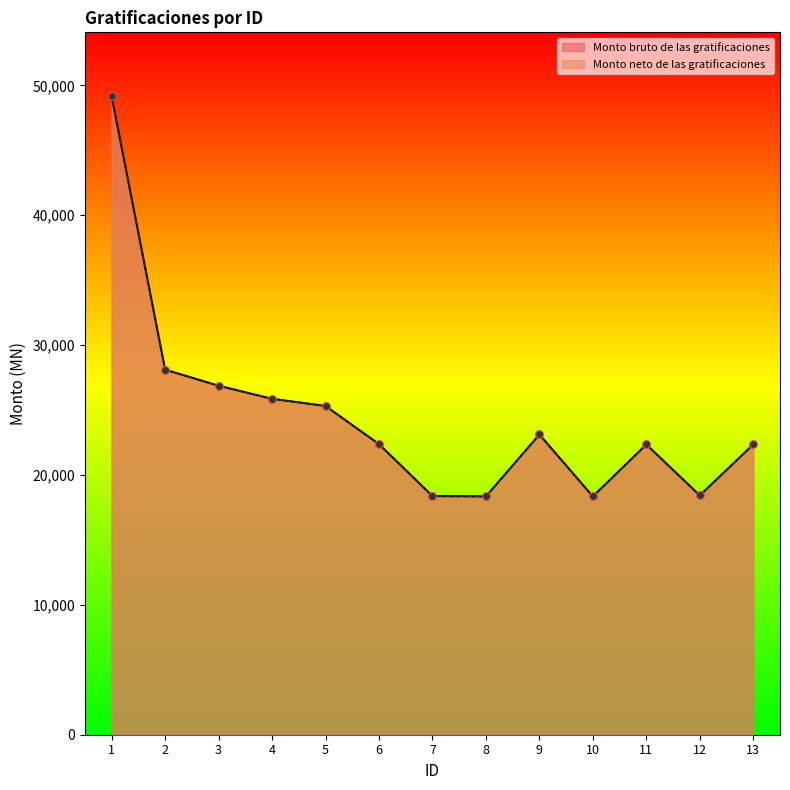

Is the value of Monto neto de las gratificaciones at 7 greater than the value of Monto bruto de las gratificaciones at 4?

No